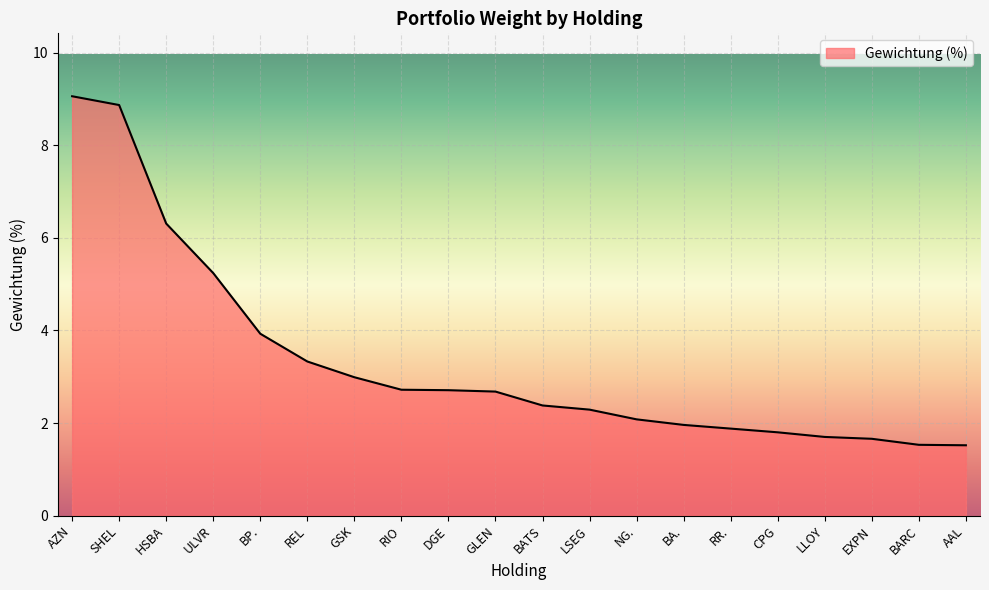

Reading left to right, transcribe all the data shown in this chart.

AZN=9.1	SHEL=8.9	HSBA=6.3	ULVR=5.2	BP.=3.9	REL=3.3	GSK=3.0	RIO=2.7	DGE=2.7	GLEN=2.7	BATS=2.4	LSEG=2.3	NG.=2.1	BA.=2.0	RR.=1.9	CPG=1.8	LLOY=1.7	EXPN=1.7	BARC=1.5	AAL=1.5